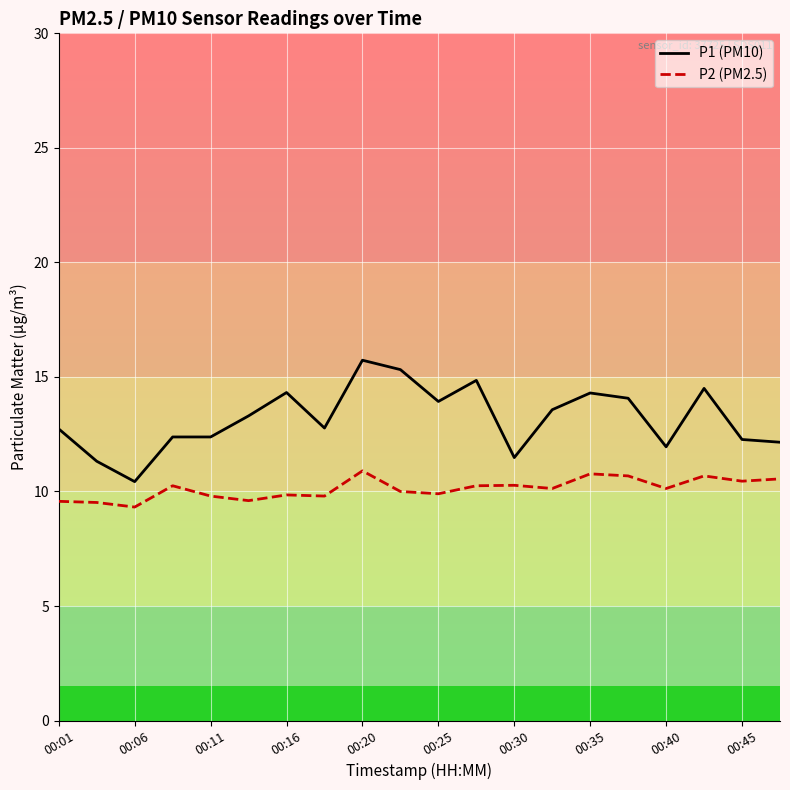

The P1 (PM10) series shows 16.7 at 00:01. True or false?

False